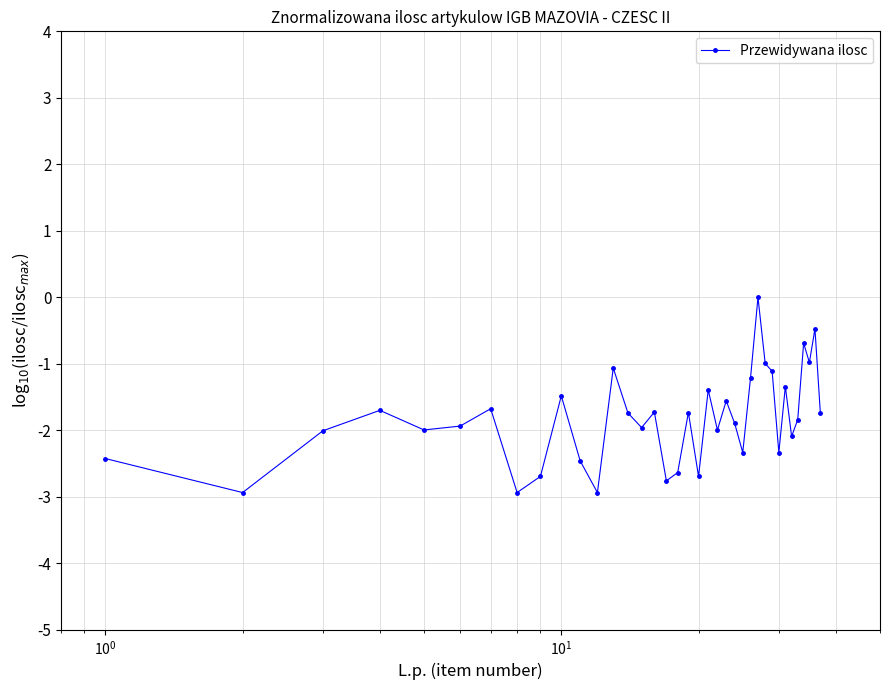

True or false: there are more than 1 points higher than both neighbors.

True